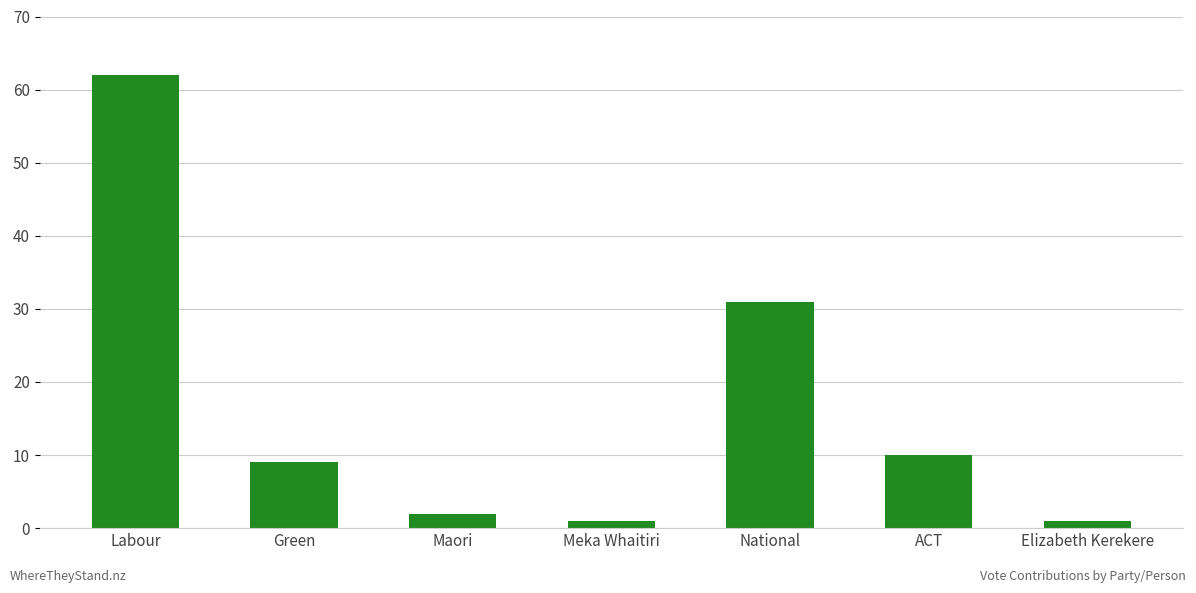

What is the difference between the second highest and minimum values?

30